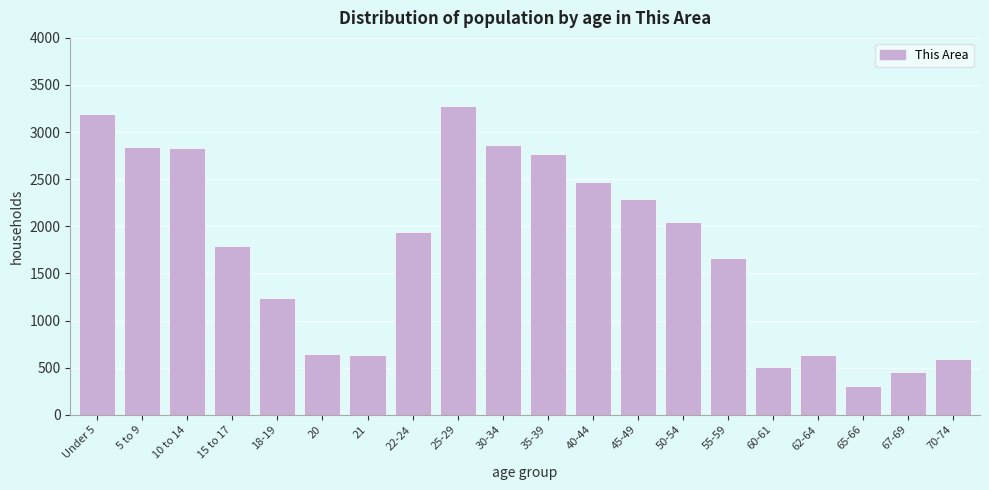

What is the maximum value shown in the chart?

3272